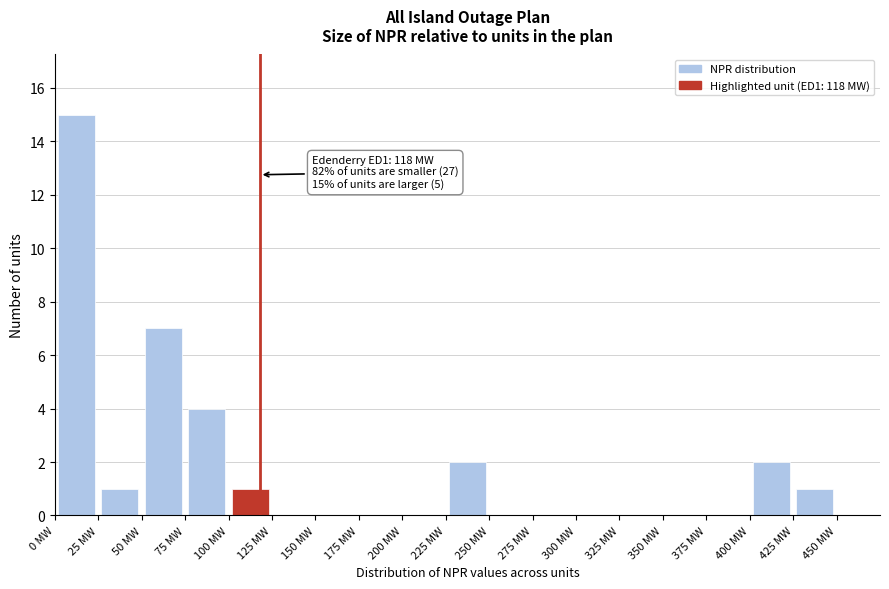

Over which range of the x-axis is the bar tallest?

0 to 25